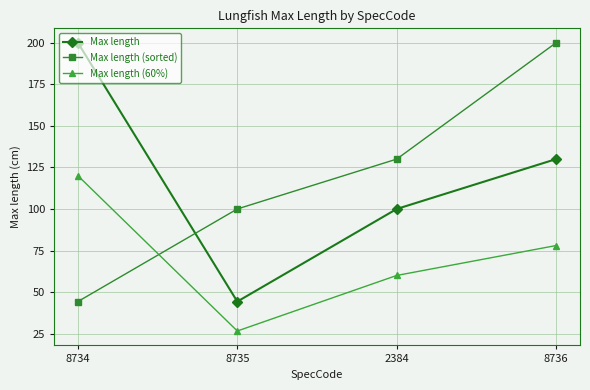

At how many categories does at least one series exceed 46?

4